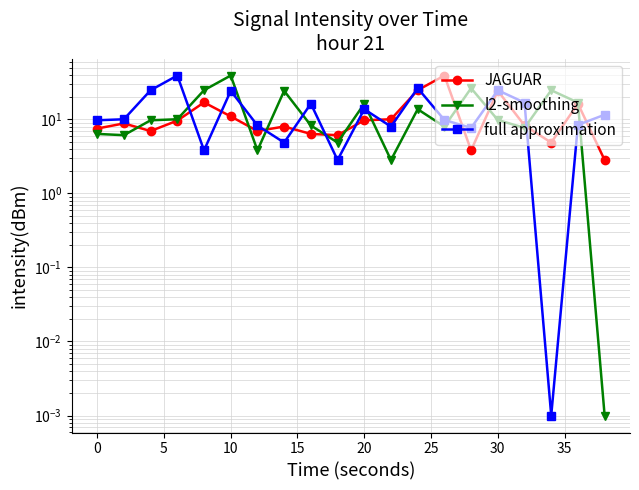

Rank the series by their average value, from lowest to highest.

JAGUAR, l2-smoothing, full approximation